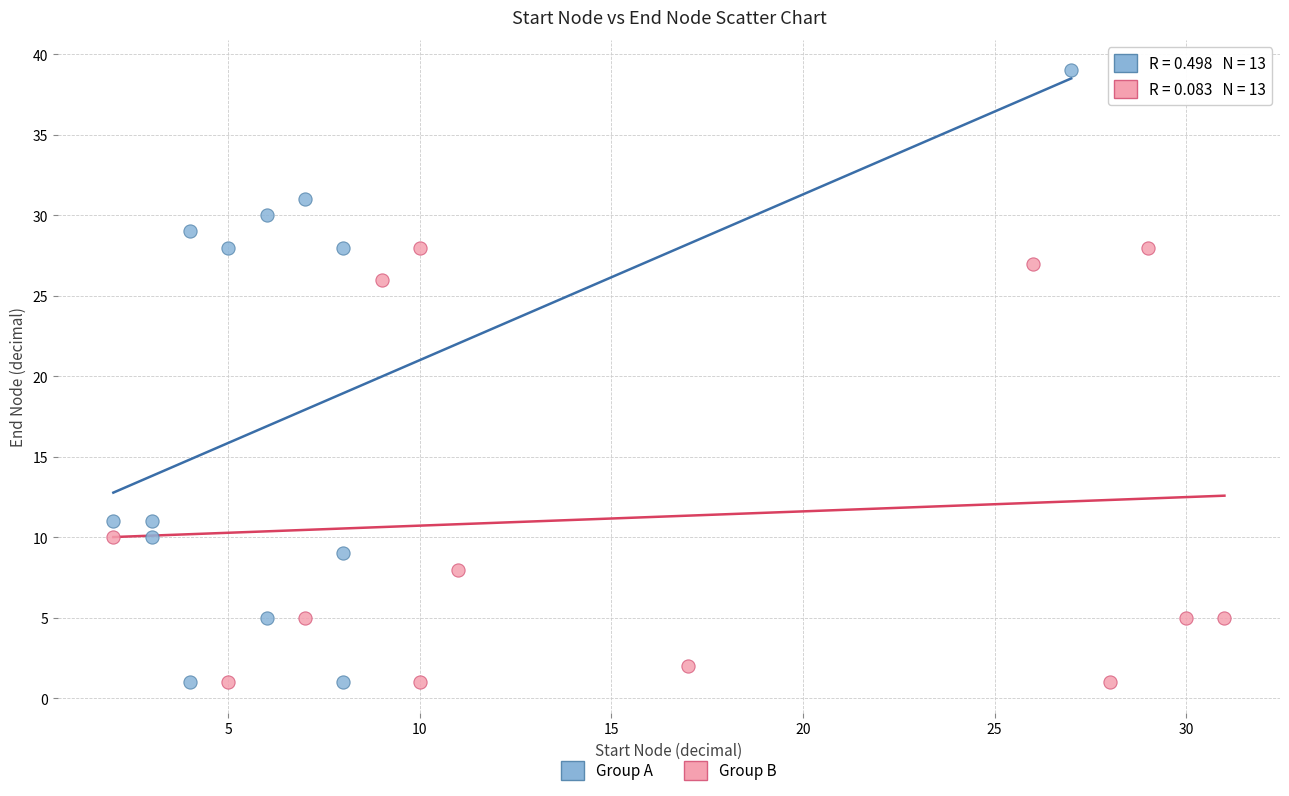

Which series has the largest Y range (max minus min)?

Group A